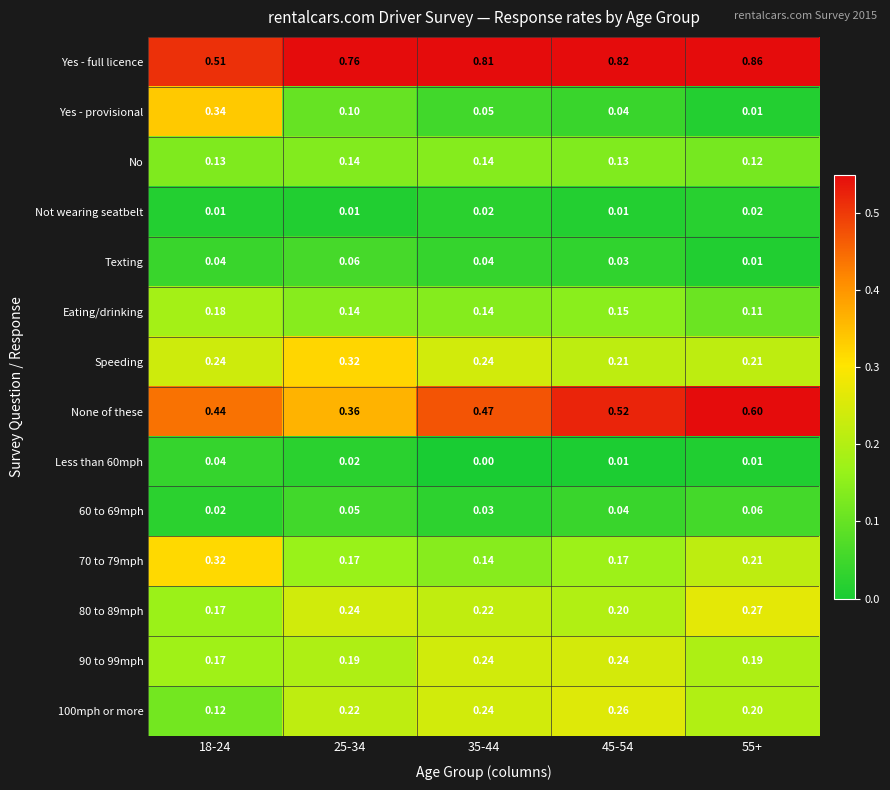

Which series has the widest spread of values?

Yes - full licence